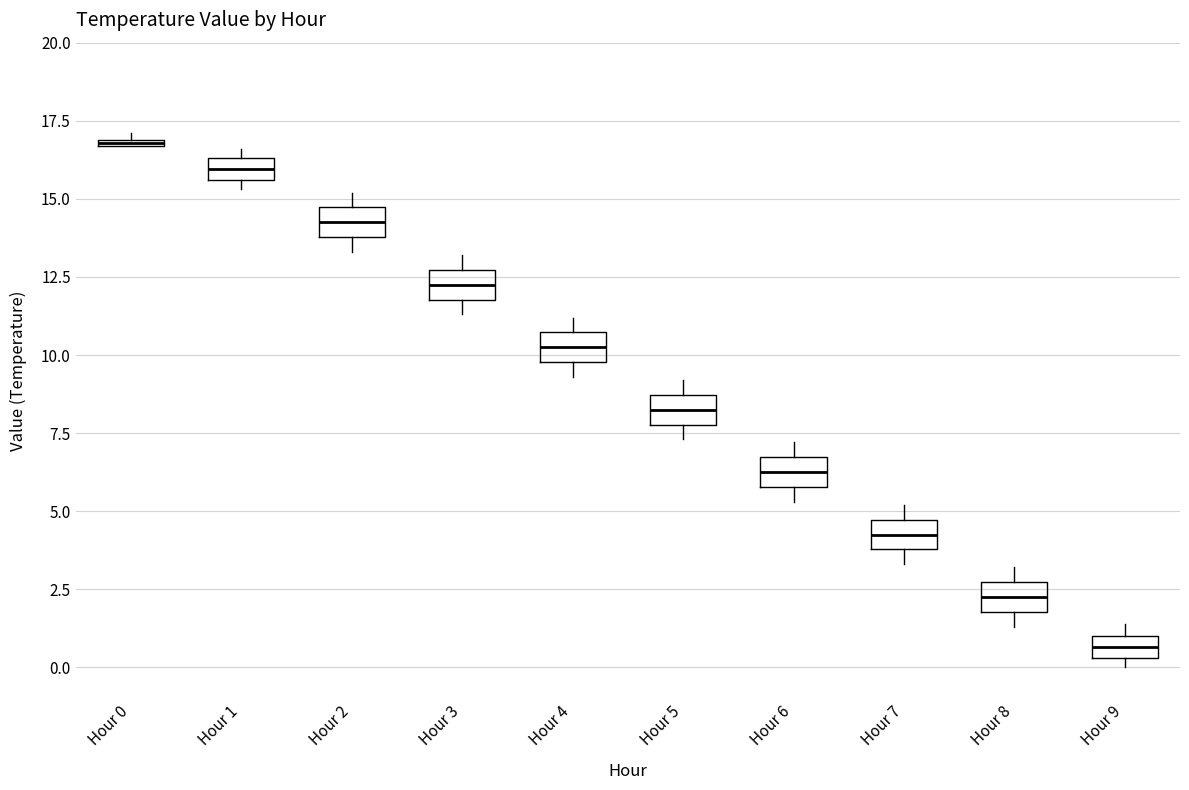

Where is the upper edge of the box for Hour 9 on the y-axis? The values are not printed on the chart, so give them approximately, as read against the axis.

1.0